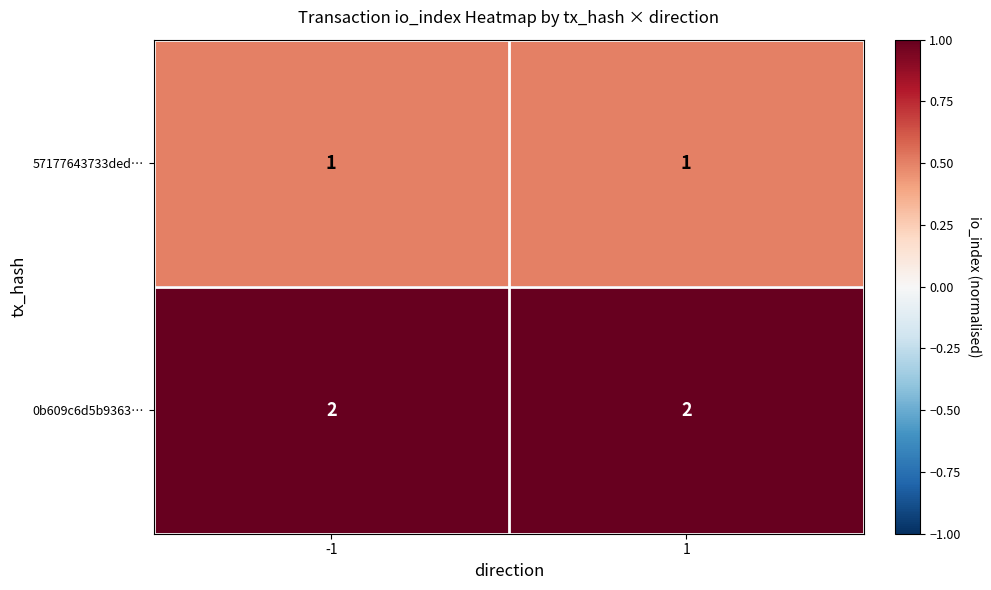

Rank the series by their average value, from highest to lowest.

0b609c6d5b9363…, 57177643733ded…